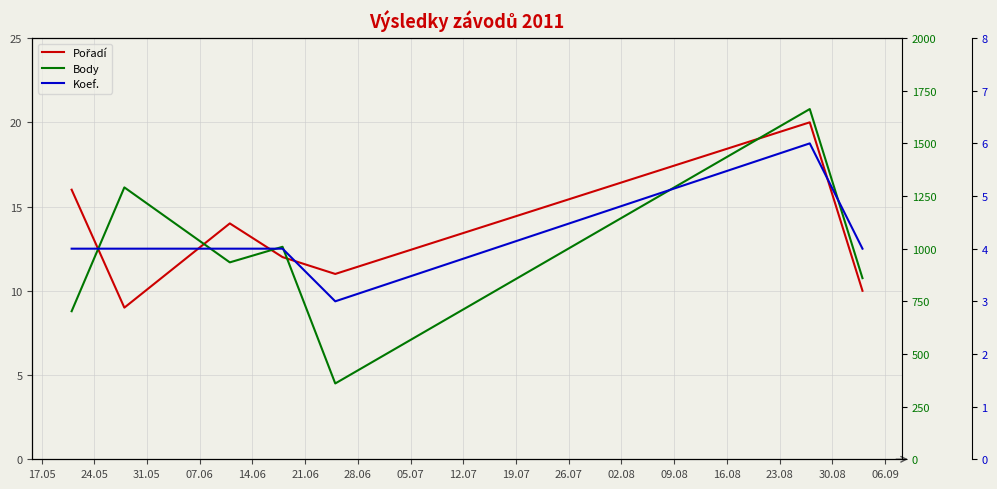

What is the difference between the maximum and second lowest values in the Koef. series?

2